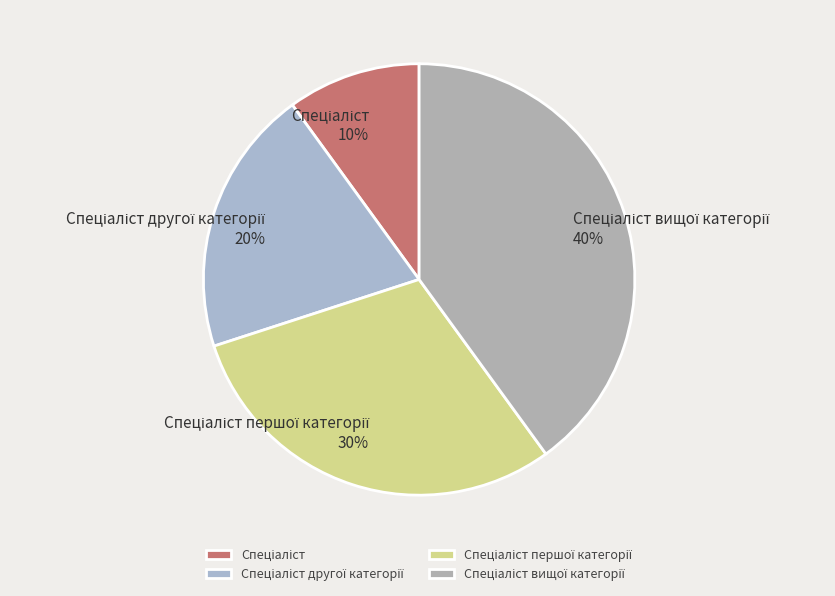

Is there a majority slice in this chart?

No